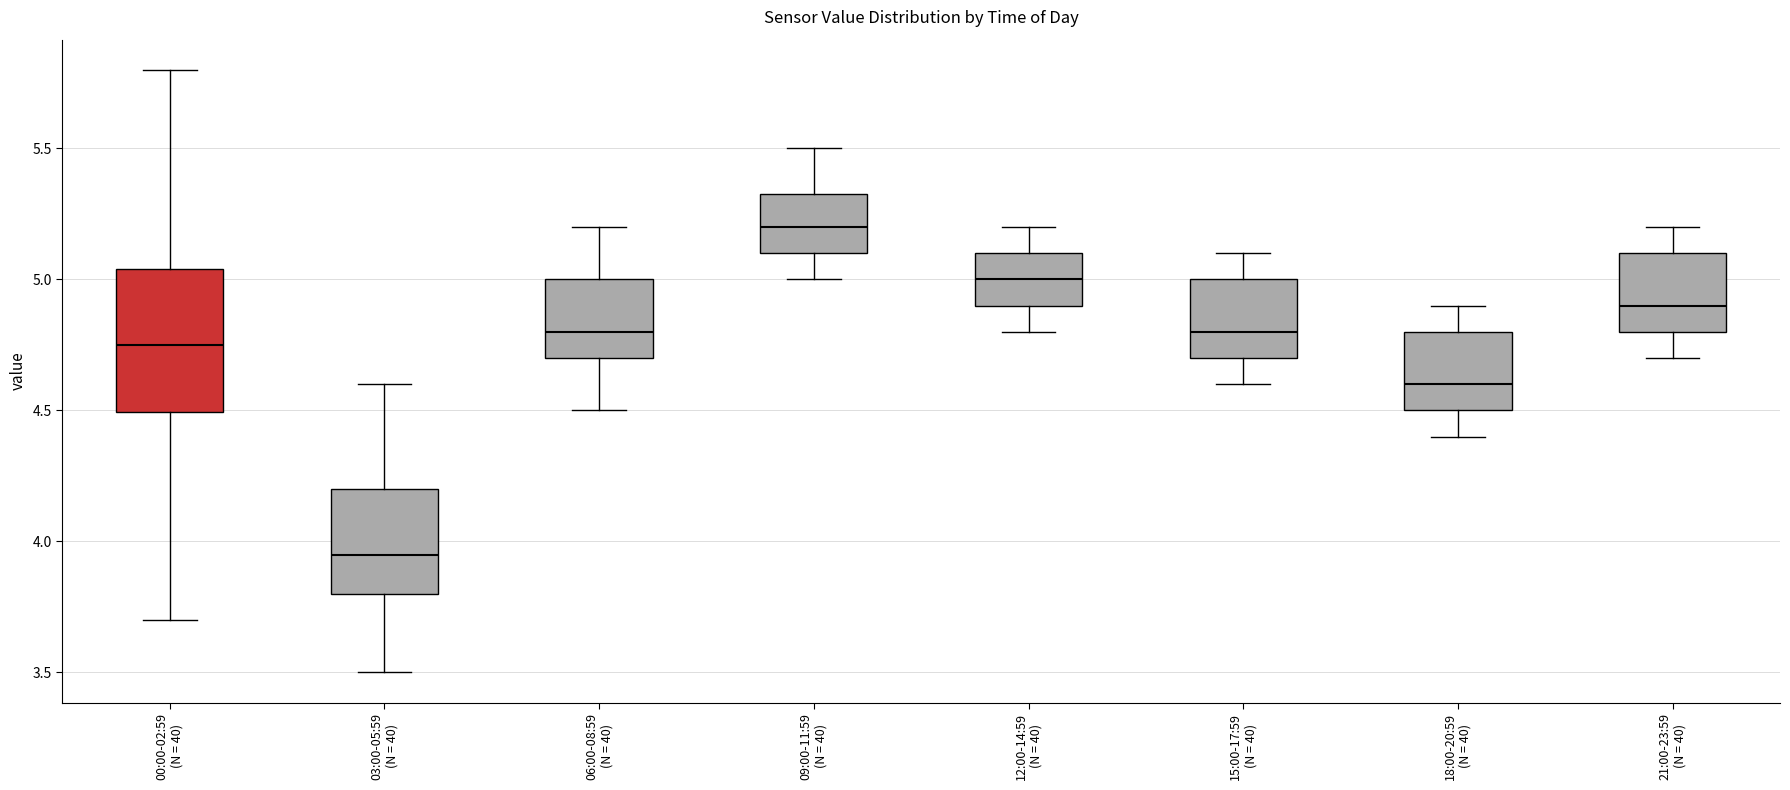

Where does the upper whisker of the box for 15:00-17:59 (N = 40) end on the y-axis? The values are not printed on the chart, so give them approximately, as read against the axis.

5.10